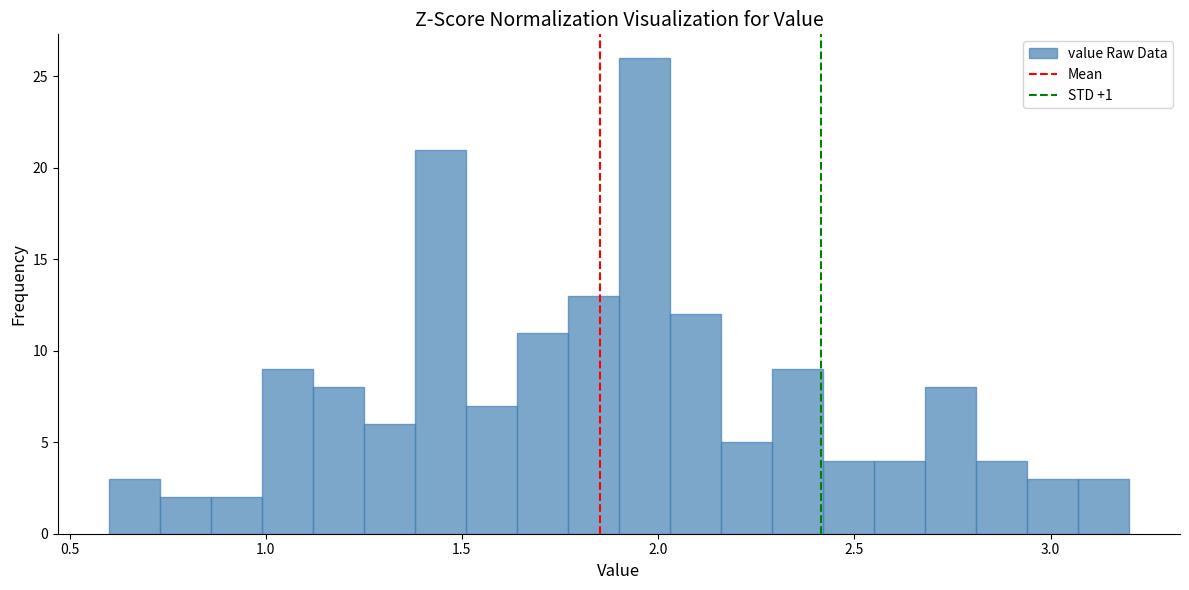

Around what value on the x-axis is the tallest bar? Give the approximate position of its centre, as read against the axis.

1.95